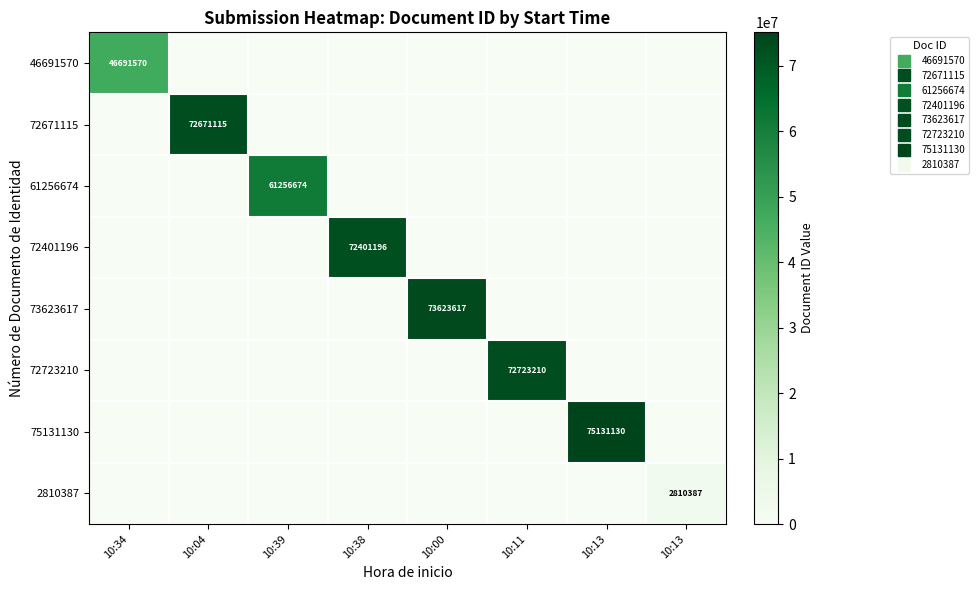

Between 10:39 and 10:11, which series saw the biggest shift?

72723210